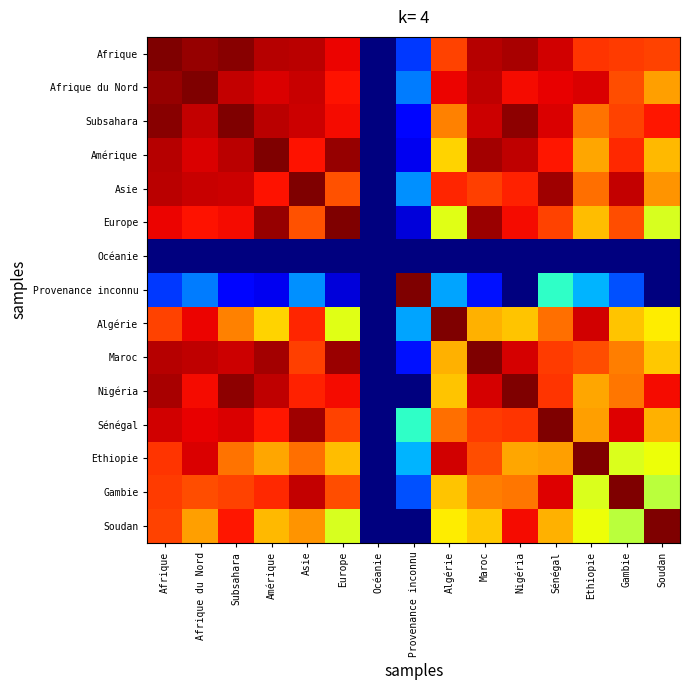

Rank the series at Océanie from highest to lowest value.

Afrique, Afrique du Nord, Subsahara, Amérique, Asie, Europe, Océanie, Provenance inconnu, Algérie, Maroc, Nigéria, Sénégal, Ethiopie, Gambie, Soudan